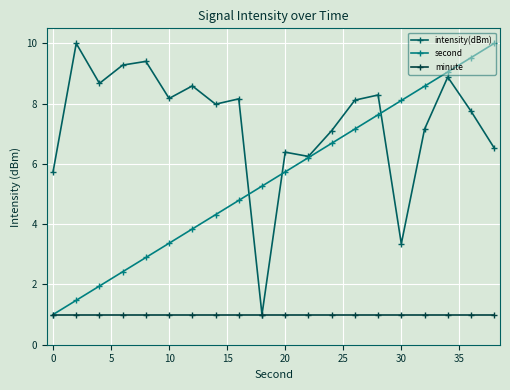

Which series has the largest total across all categories?

intensity(dBm)